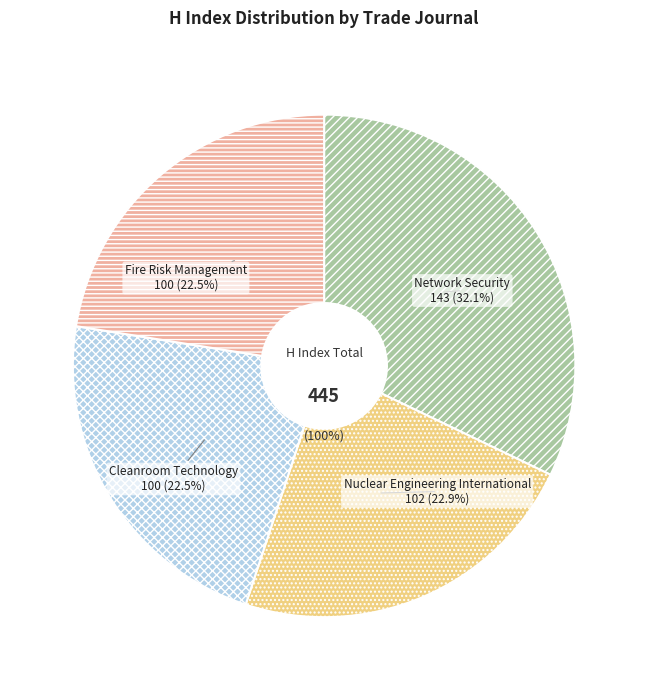

True or false: Cleanroom Technology accounts for 13% of the total.

False